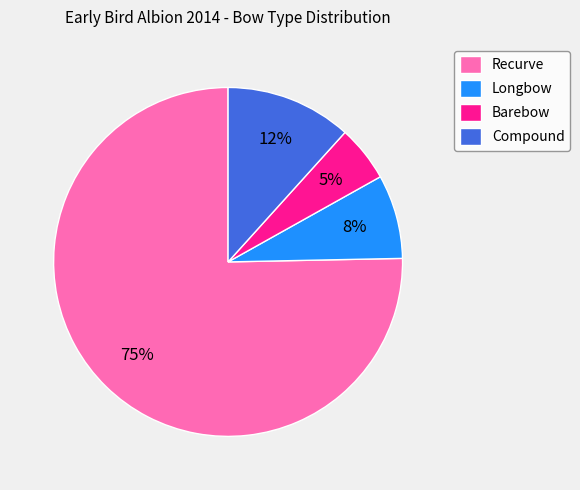

Combined, do Longbow and Recurve account for over 50%?

Yes